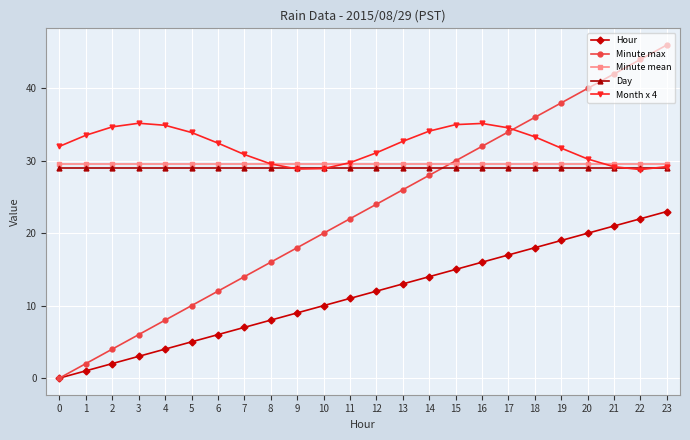

Read the Month x 4 value at 14.

34.1